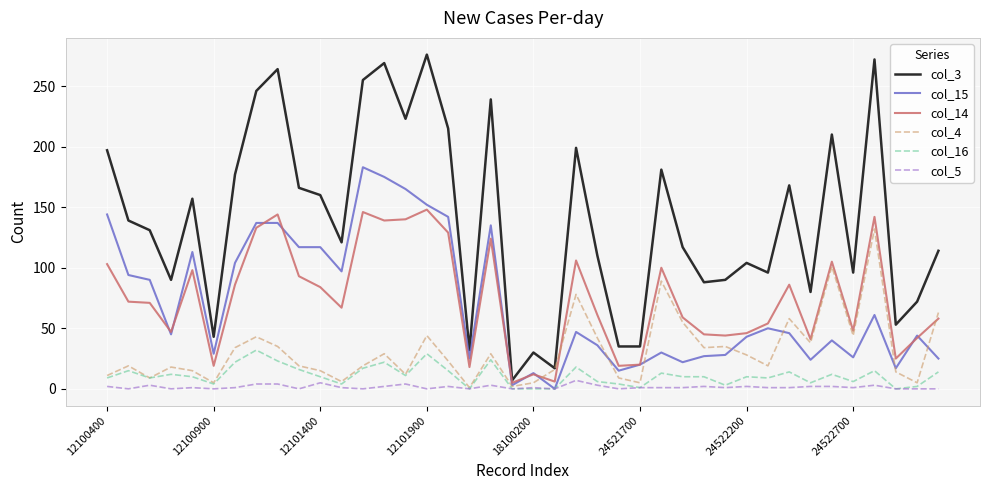

Which series has the largest total across all categories?

col_3